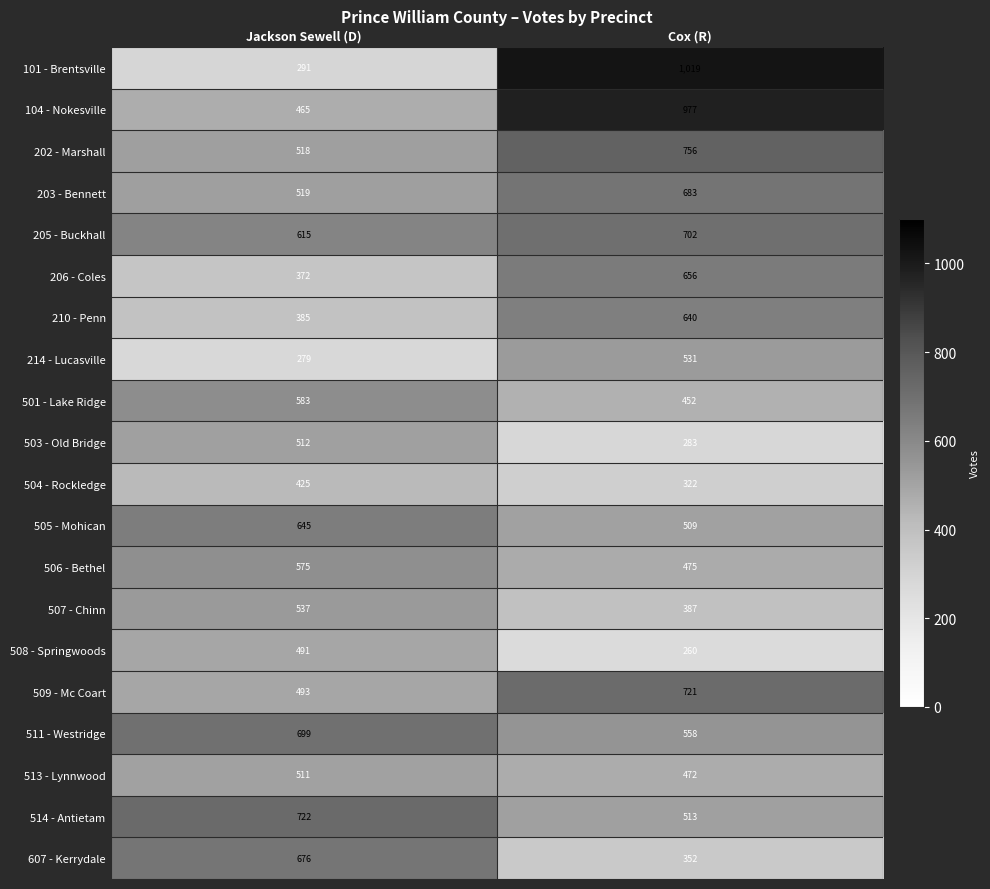

Rank the series by their maximum value, from highest to lowest.

101 - Brentsville, 104 - Nokesville, 202 - Marshall, 514 - Antietam, 509 - Mc Coart, 205 - Buckhall, 511 - Westridge, 203 - Bennett, 607 - Kerrydale, 206 - Coles, 505 - Mohican, 210 - Penn, 501 - Lake Ridge, 506 - Bethel, 507 - Chinn, 214 - Lucasville, 503 - Old Bridge, 513 - Lynnwood, 508 - Springwoods, 504 - Rockledge